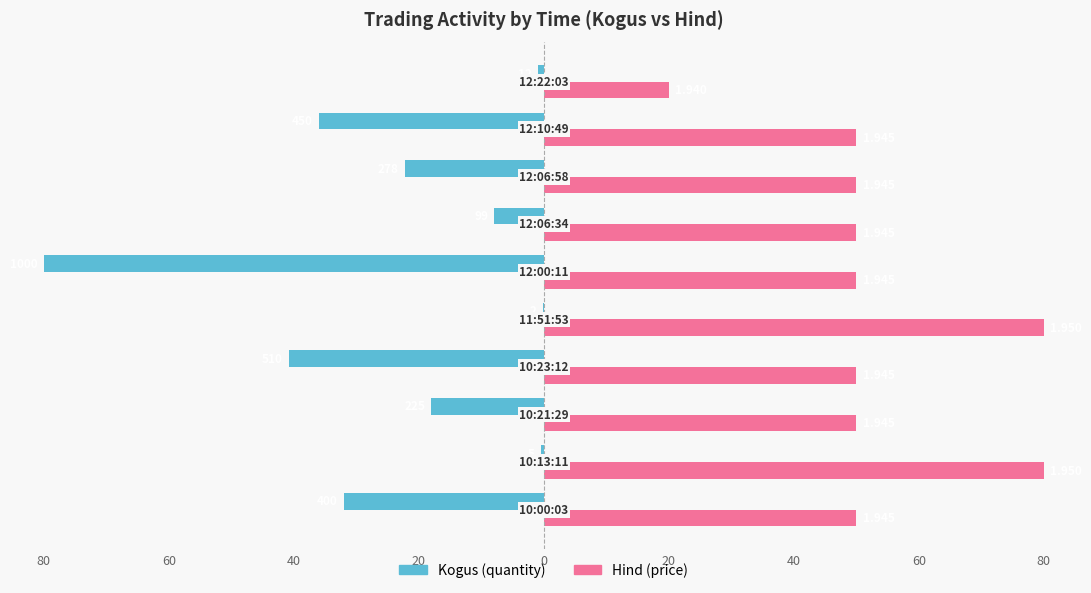

Rank the series by their average value, from highest to lowest.

Hind, Kogus